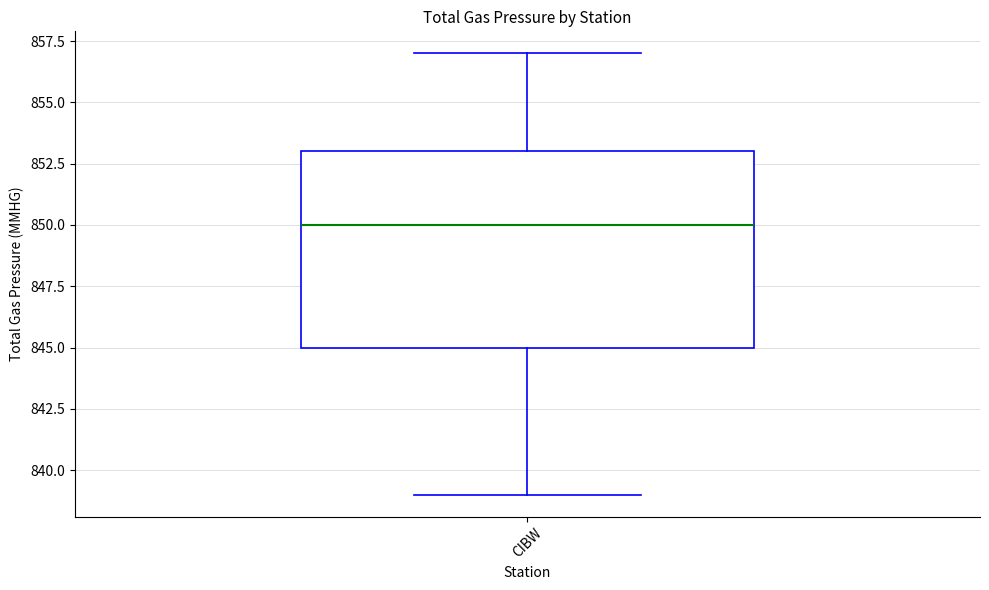

Transcribe this box plot: give where the median line is, the range the box spans, and where the two whiskers end, as read against the y-axis. The values are not printed on the chart, so give them approximately, as read against the axis.

median 850, box 845 to 853, whiskers 839 to 857